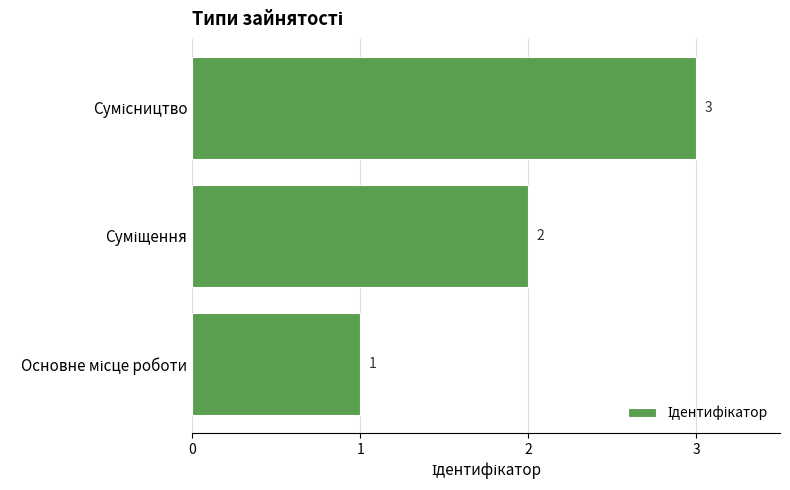

Count the values in the range 1 to 3.

3